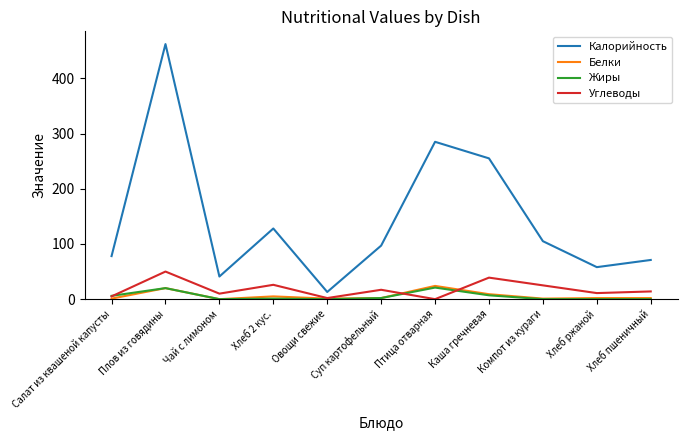

Which series has the largest total across all categories?

Калорийность